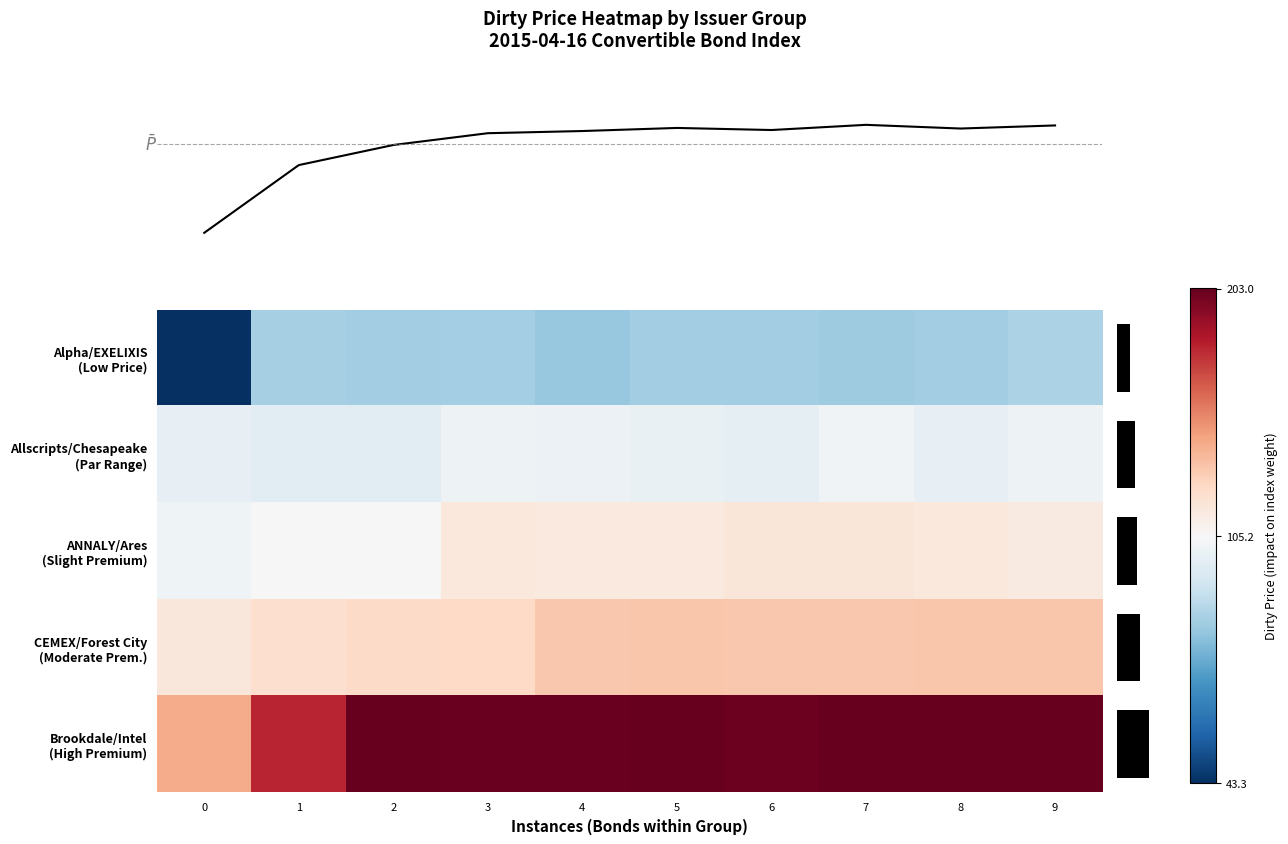

What is the lowest value of the Mean Dirty Price series?

100.7